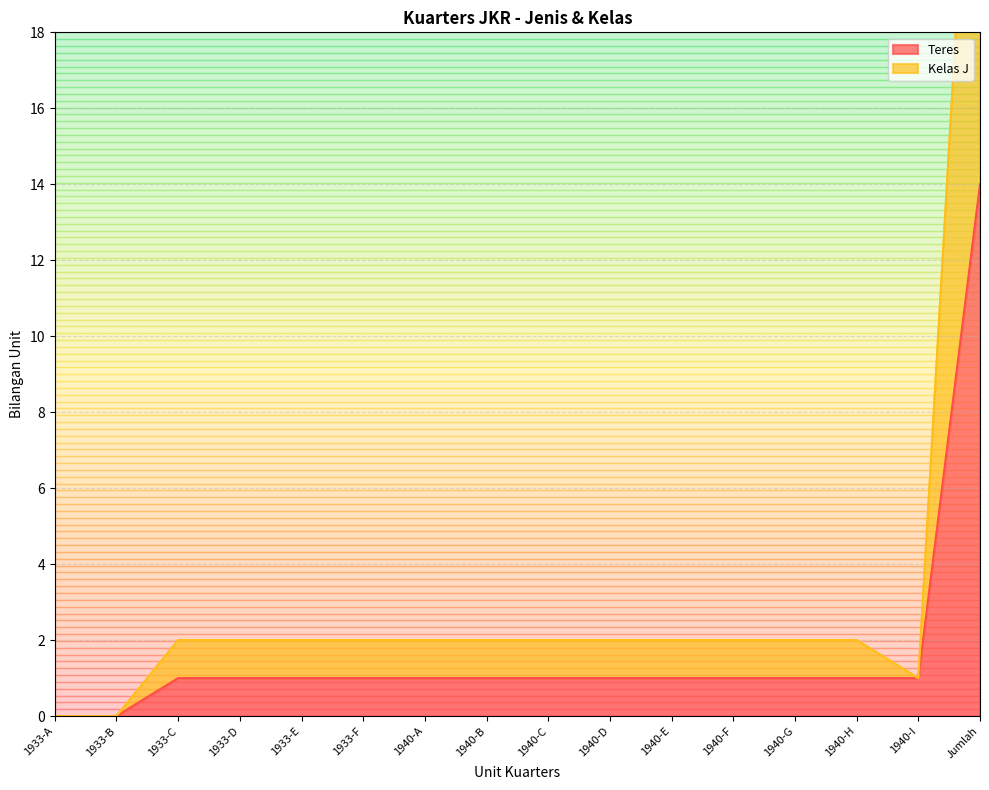

Reading left to right, extract all data points from this chart.

Teres: 1933-A=0	1933-B=0	1933-C=1	1933-D=1	1933-E=1	1933-F=1	1940-A=1	1940-B=1	1940-C=1	1940-D=1	1940-E=1	1940-F=1	1940-G=1	1940-H=1	1940-I=1	Jumlah=14
Kelas J: 1933-A=0	1933-B=0	1933-C=2	1933-D=2	1933-E=2	1933-F=2	1940-A=2	1940-B=2	1940-C=2	1940-D=2	1940-E=2	1940-F=2	1940-G=2	1940-H=2	1940-I=1	Jumlah=29